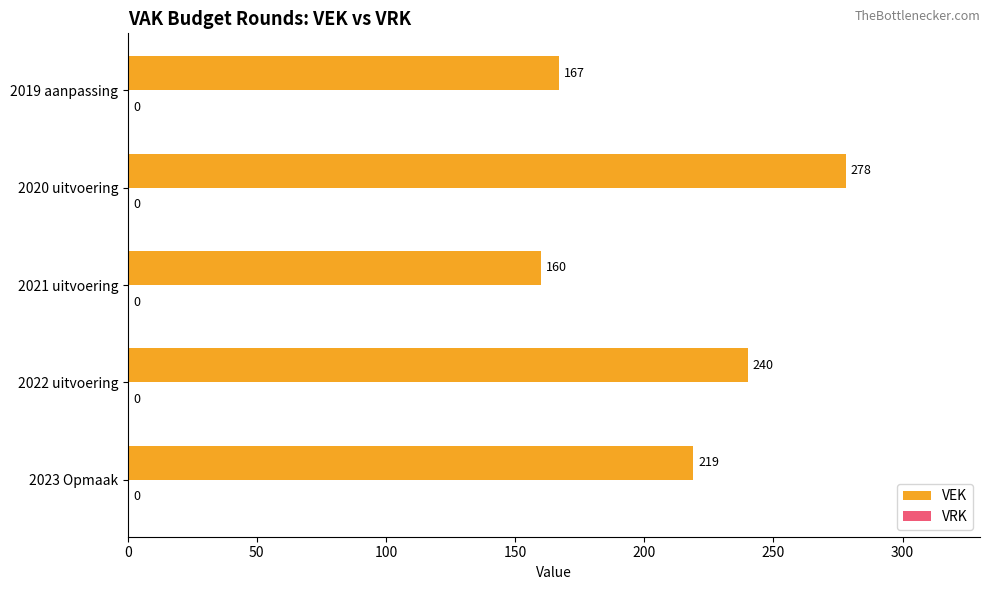

Are the bars horizontal?

Yes